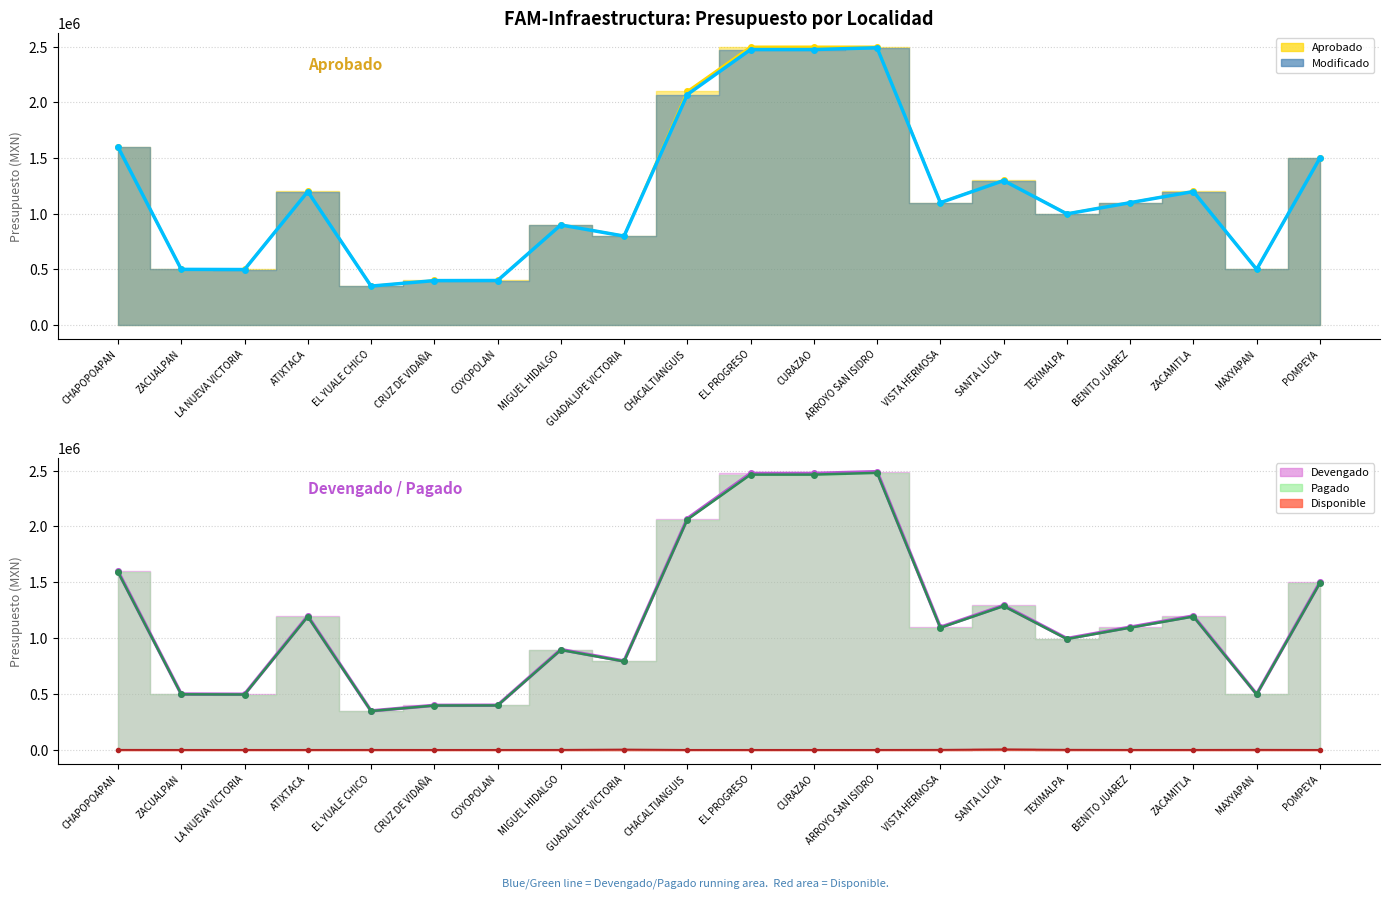

How many lines are shown in the chart?

5